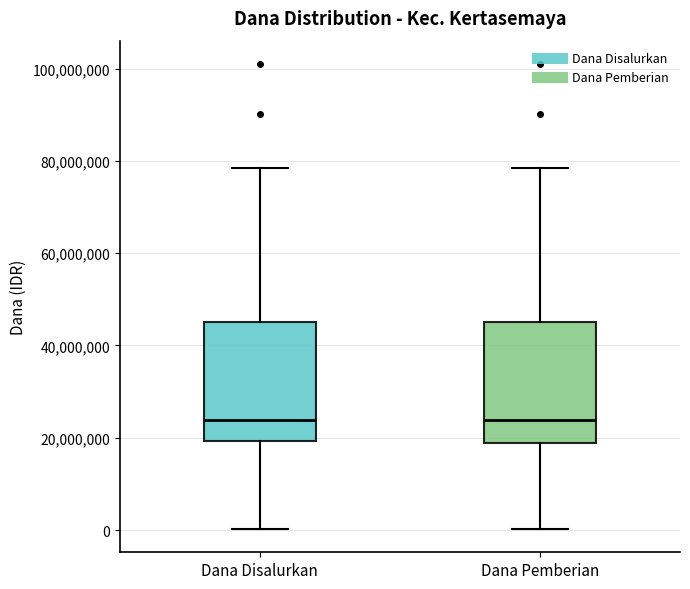

Reading left to right, transcribe this box plot: for each box, give where its median line is, the range the box spans, and where its two whiskers end, as read against the y-axis. The values are not printed on the chart, so give them approximately, as read against the axis.

Dana Disalurkan: median 24000000, box 20000000 to 46000000, whiskers 0 to 78000000
Dana Pemberian: median 24000000, box 18000000 to 46000000, whiskers 0 to 78000000